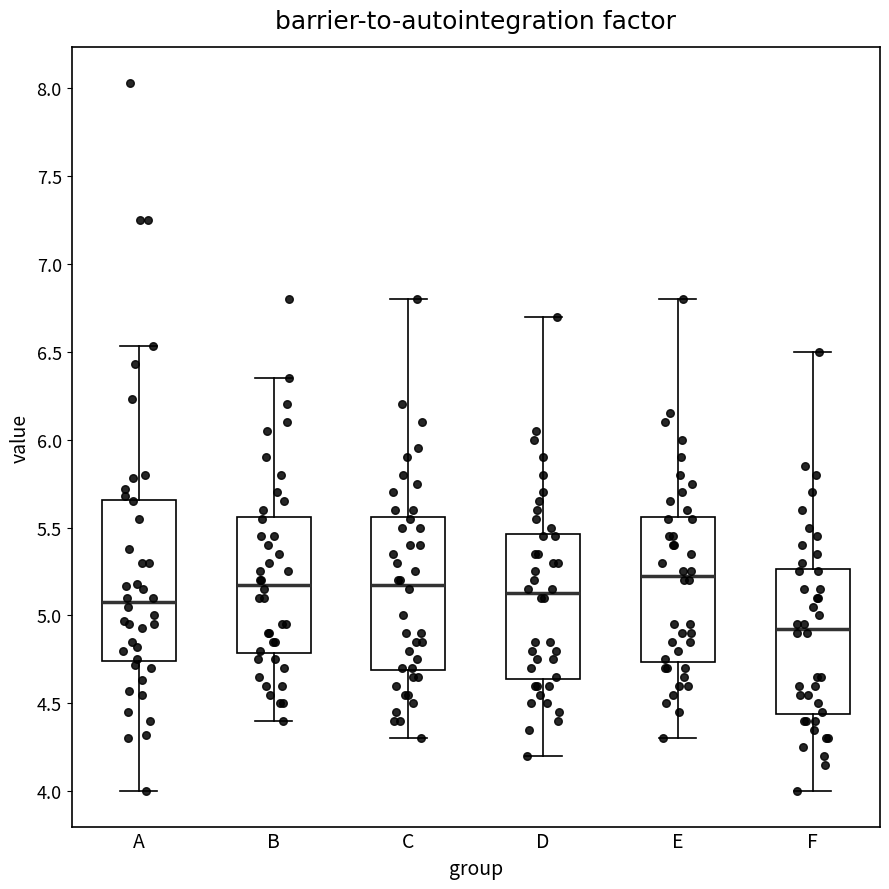

Reading left to right, read every box against the y-axis: the position of its median line, the range the box covers, and the ends of its whiskers. The values are not printed on the chart, so give them approximately, as read against the axis.

A: median 5.10, box 4.75 to 5.65, whiskers 4.00 to 6.55
B: median 5.20, box 4.80 to 5.55, whiskers 4.40 to 6.35
C: median 5.20, box 4.70 to 5.55, whiskers 4.30 to 6.80
D: median 5.15, box 4.65 to 5.45, whiskers 4.20 to 6.70
E: median 5.25, box 4.75 to 5.55, whiskers 4.30 to 6.80
F: median 4.95, box 4.45 to 5.25, whiskers 4.00 to 6.50